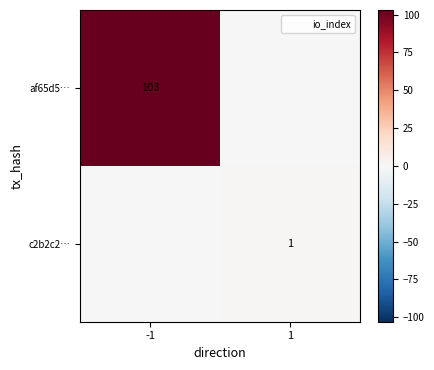

Count the number of data series in this chart.

2